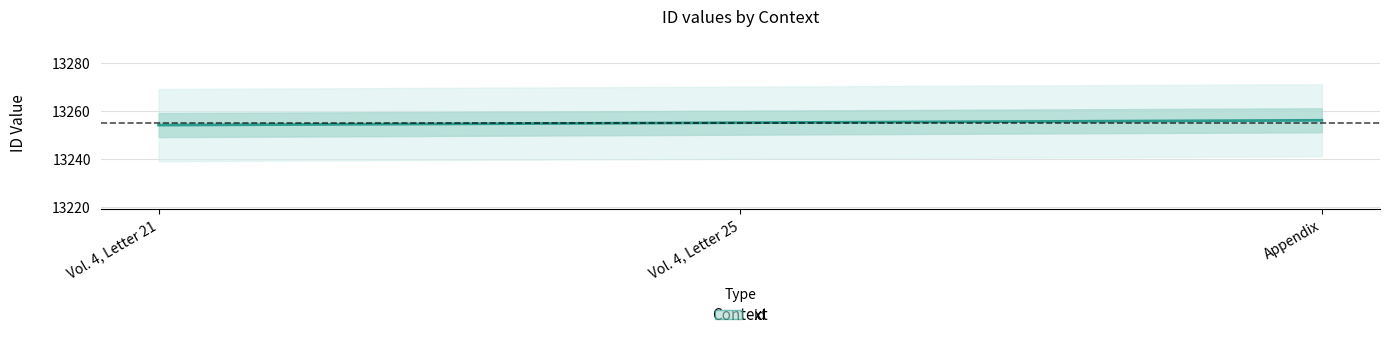

What is the label of the 2nd point from the left?

Vol. 4, Letter 25